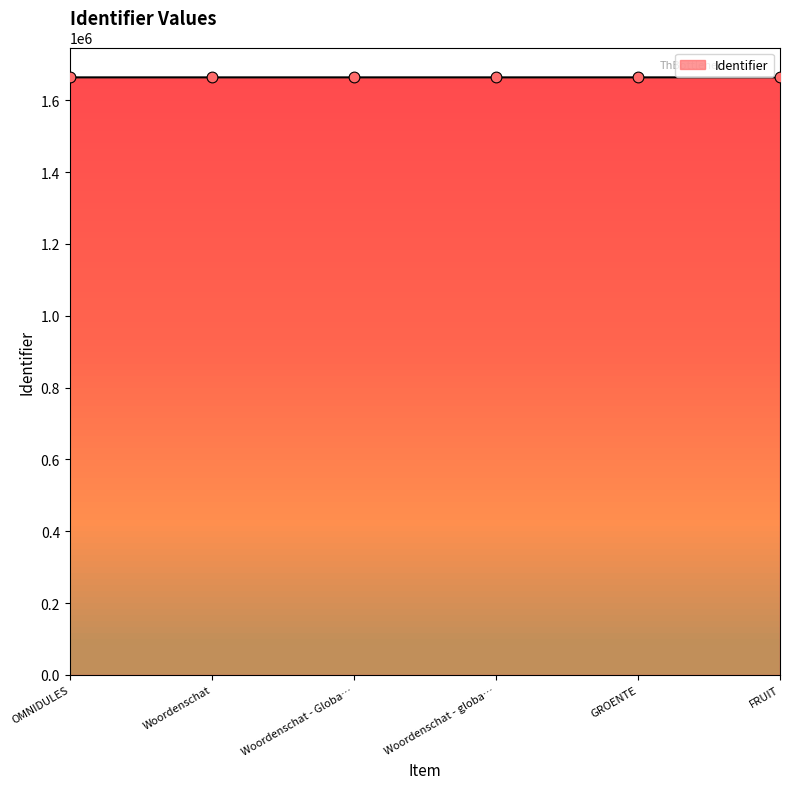

Approximately how many times larger is the value at Woordenschat - Globa… compared to OMNIDULES?

1.0